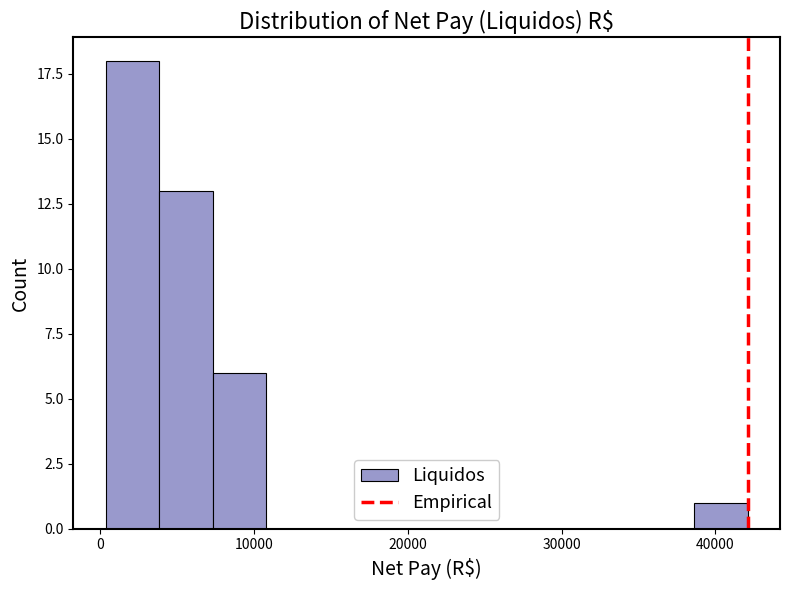

Read against the x-axis, roughly where is the centre of the tallest bar?

2000